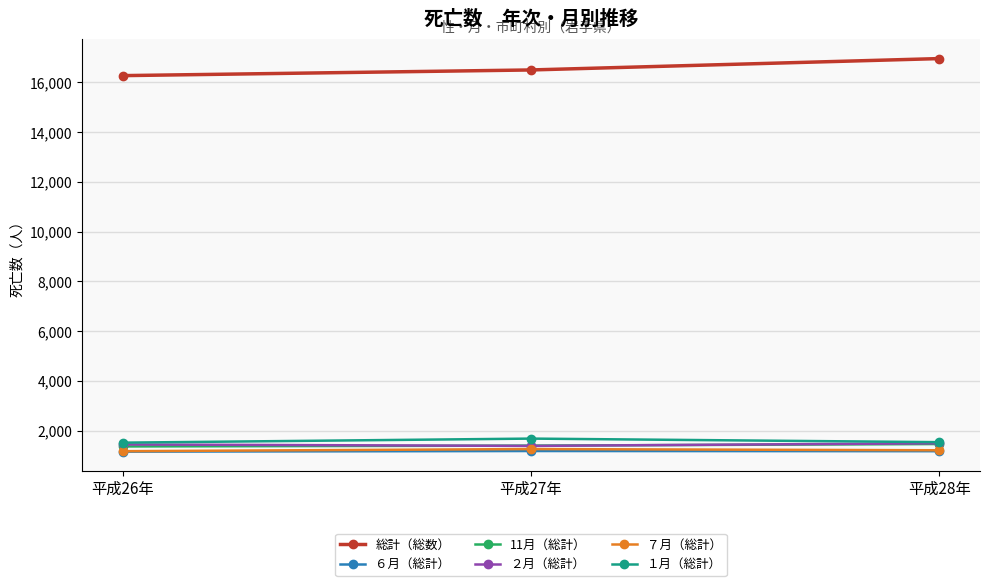

What value does the 総計（総数） series have at 平成28年, to the nearest 10?

16960